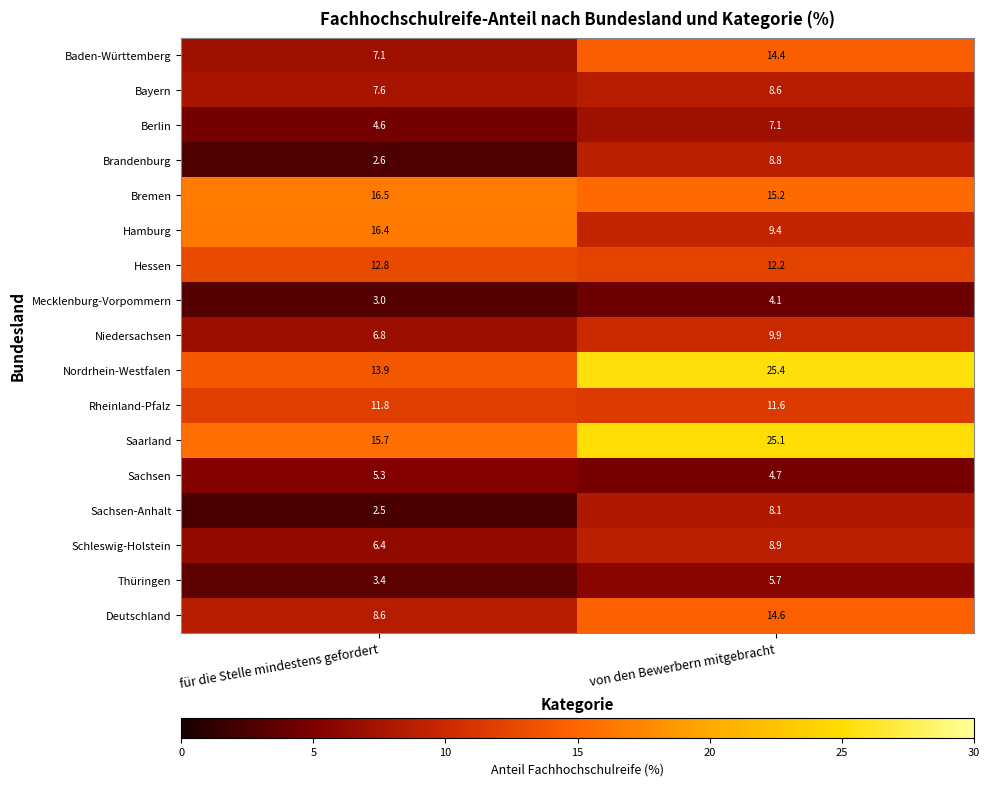

True or false: Nordrhein-Westfalen has a value of 5.5 at von den Bewerbern mitgebracht.

False